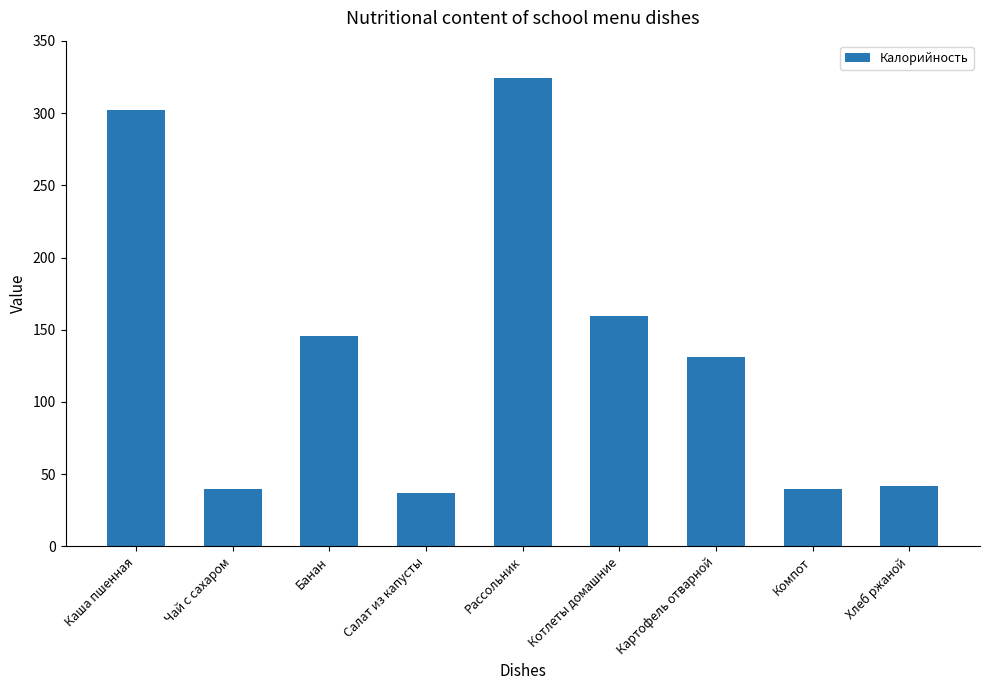

Count the number of values greater than 131.

5